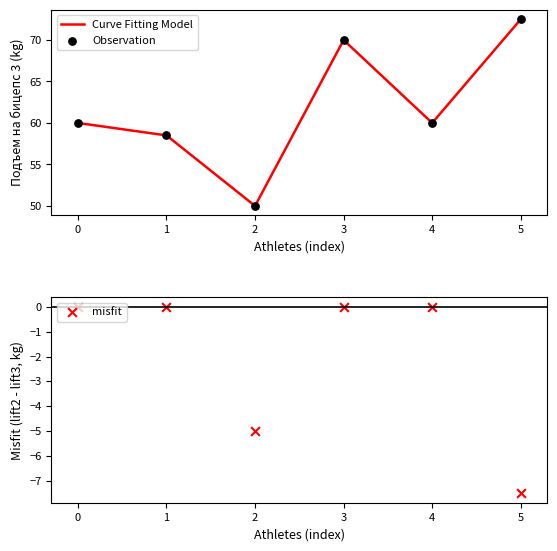

What is the highest value of the Curve Fitting Model series?

72.5